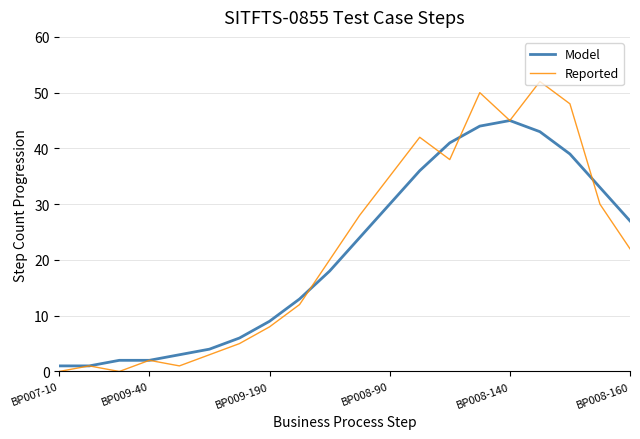

Which series has the widest spread of values?

Reported